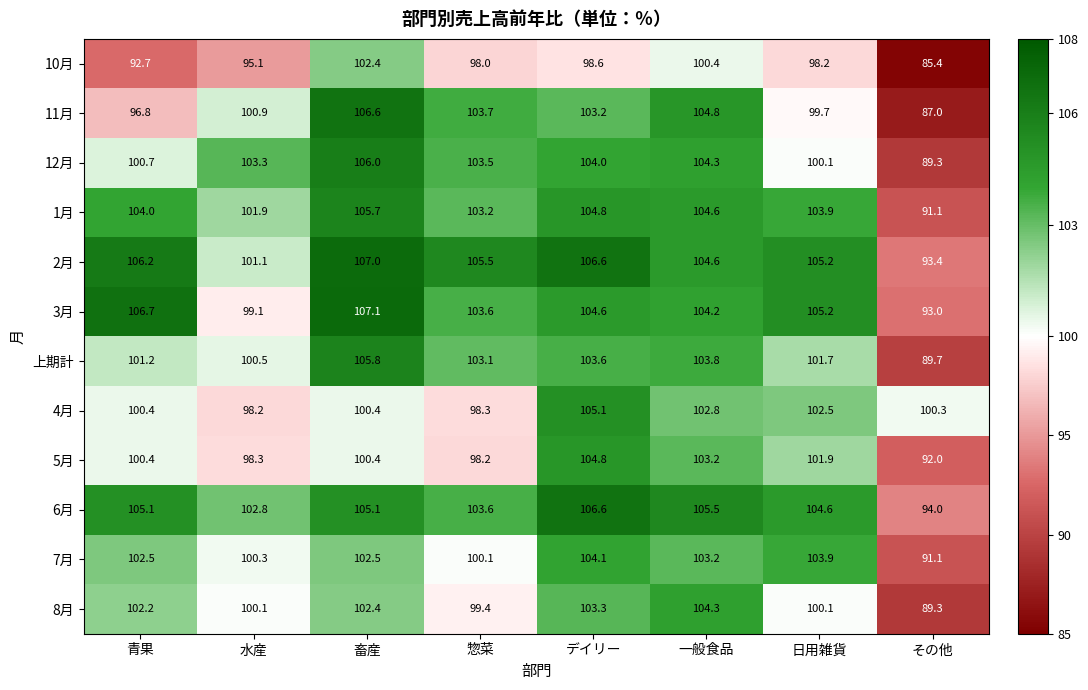

The value of 8月 at 一般食品 is 104.3. True or false?

True